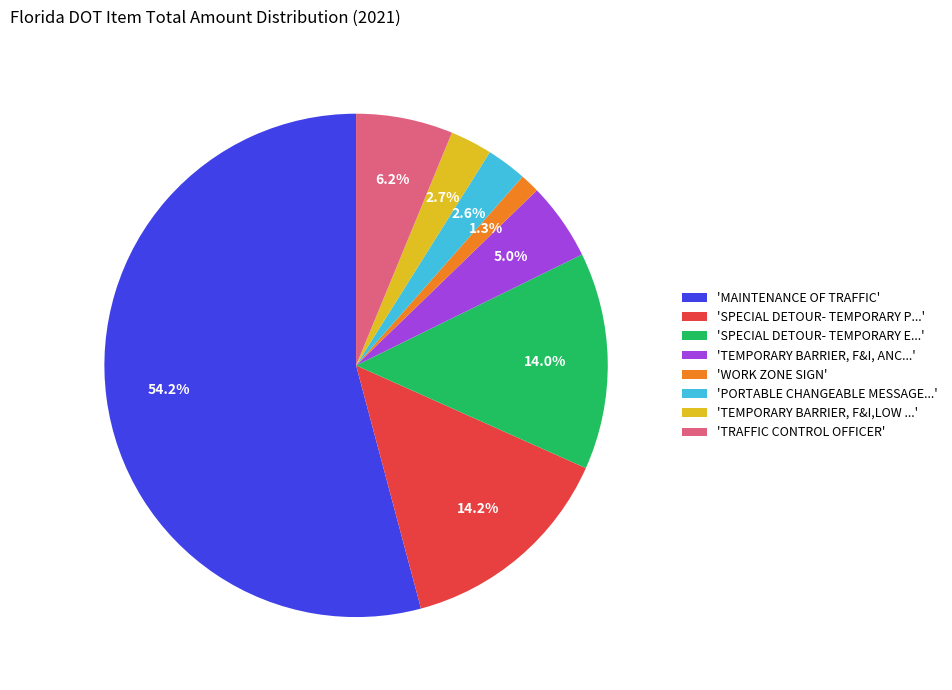

Which has a higher value, 'WORK ZONE SIGN' or 'SPECIAL DETOUR- TEMPORARY P...'?

'SPECIAL DETOUR- TEMPORARY P...'